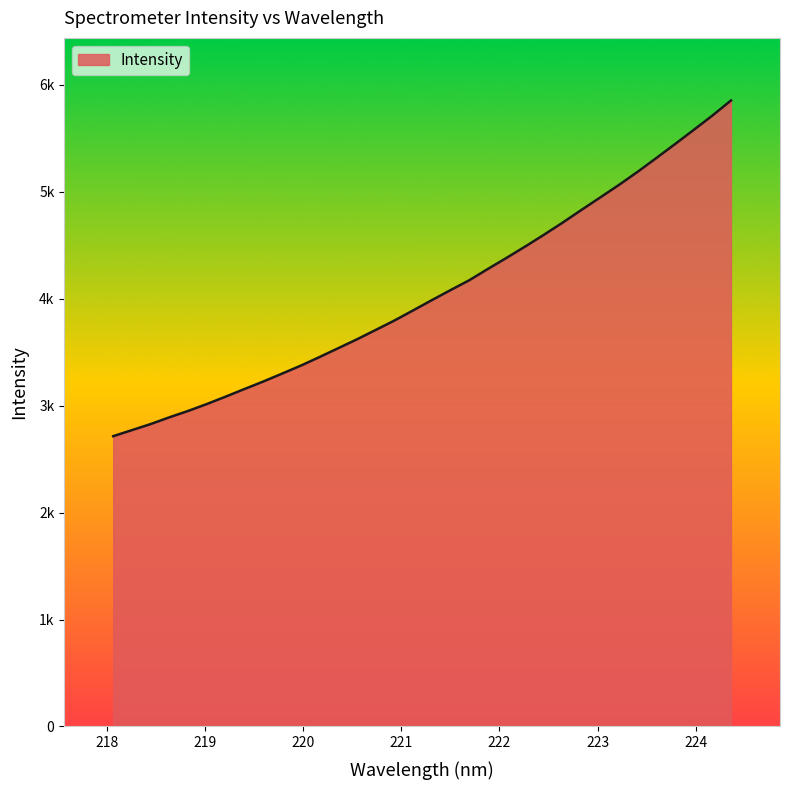

Does the chart have visible grid lines?

No